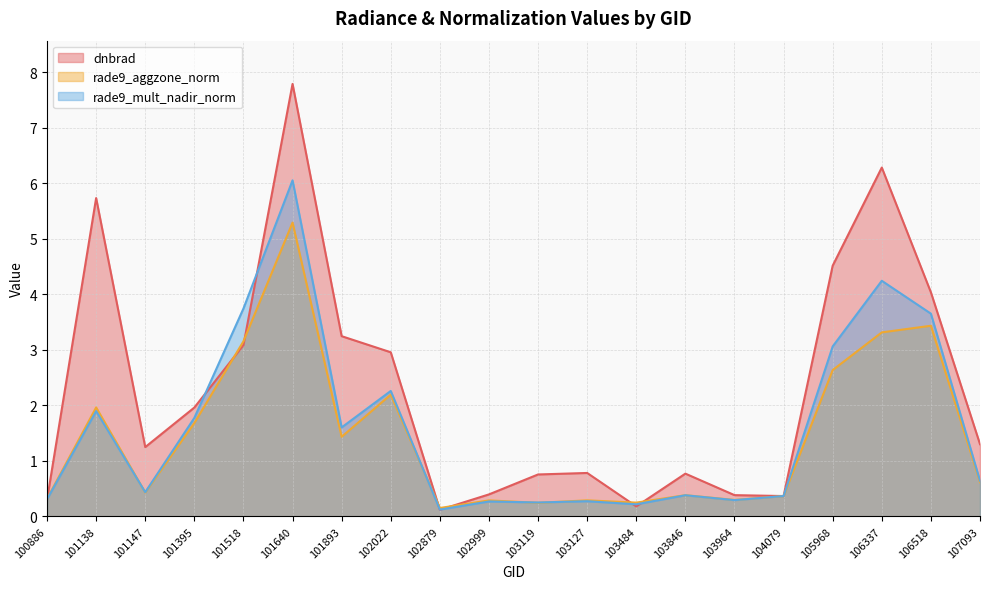

Where does the dnbrad series first go above 1?

101138